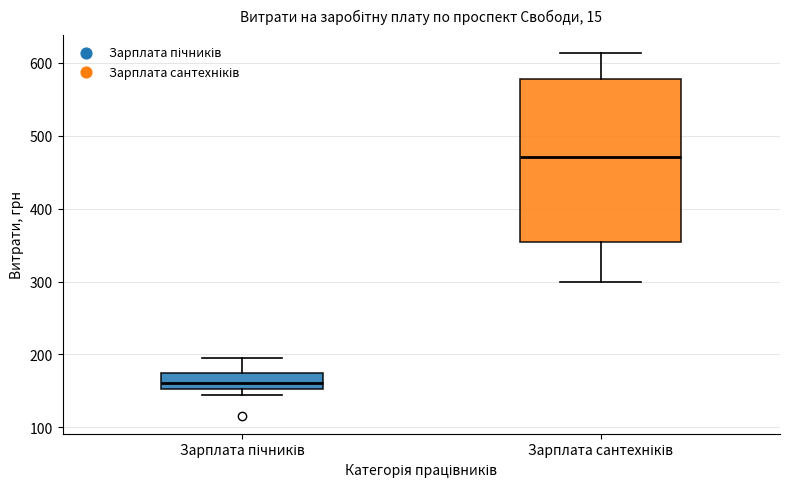

Which box's median line is the highest?

Зарплата сантехніків